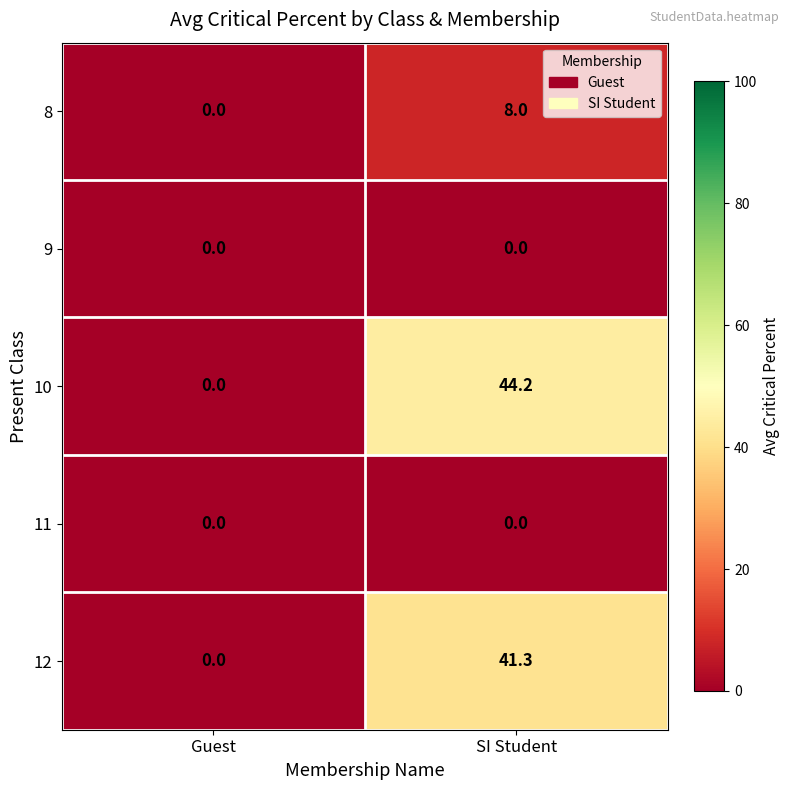

At which category is the sum across all series the highest?

SI Student